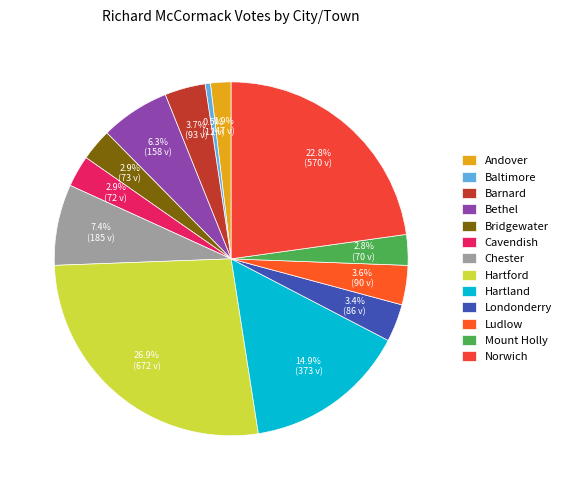

To the nearest percent, what is the difference between the largest and smallest slice percentages?

26%